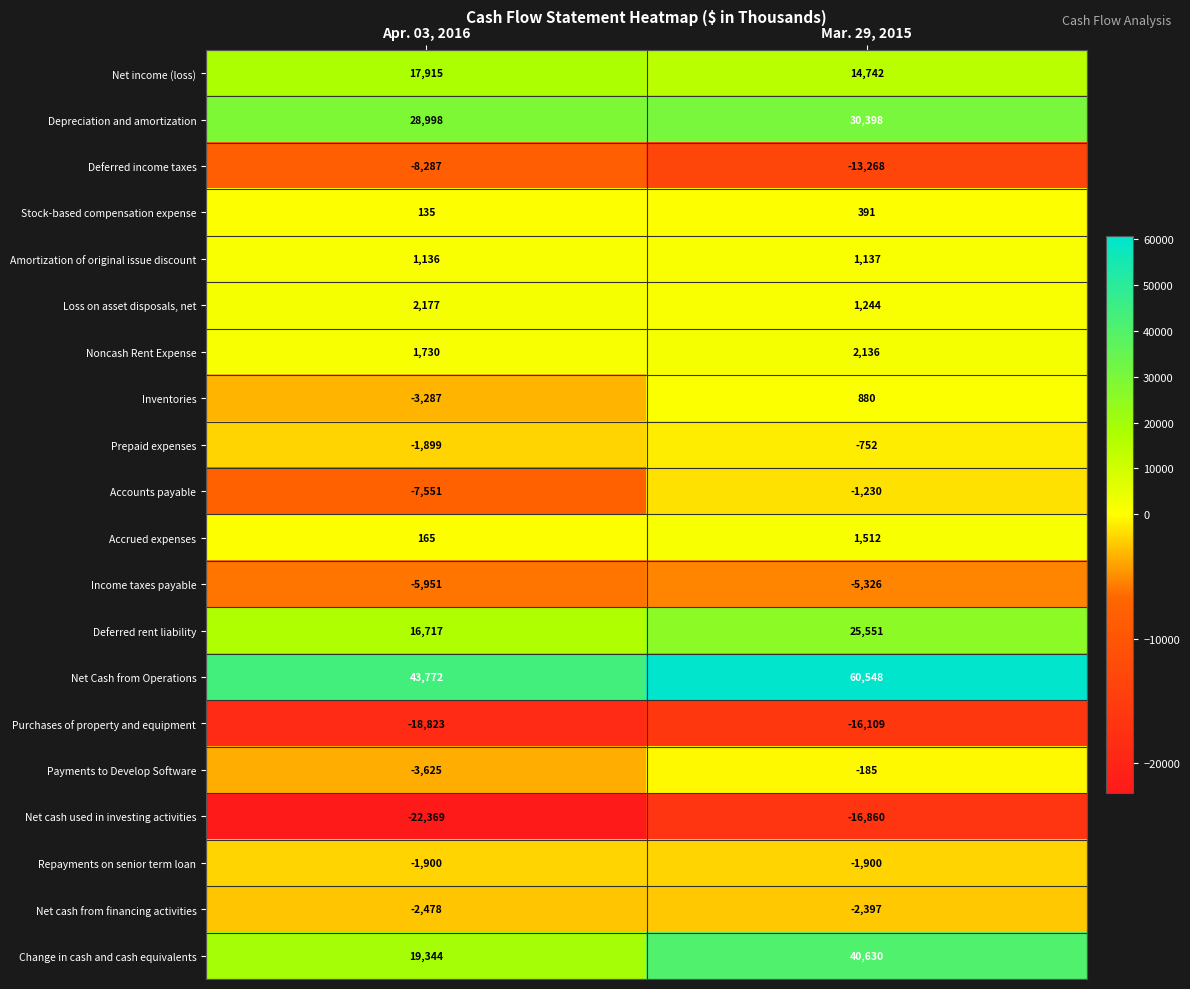

Which label corresponds to the smallest value in the chart?

Apr. 03, 2016